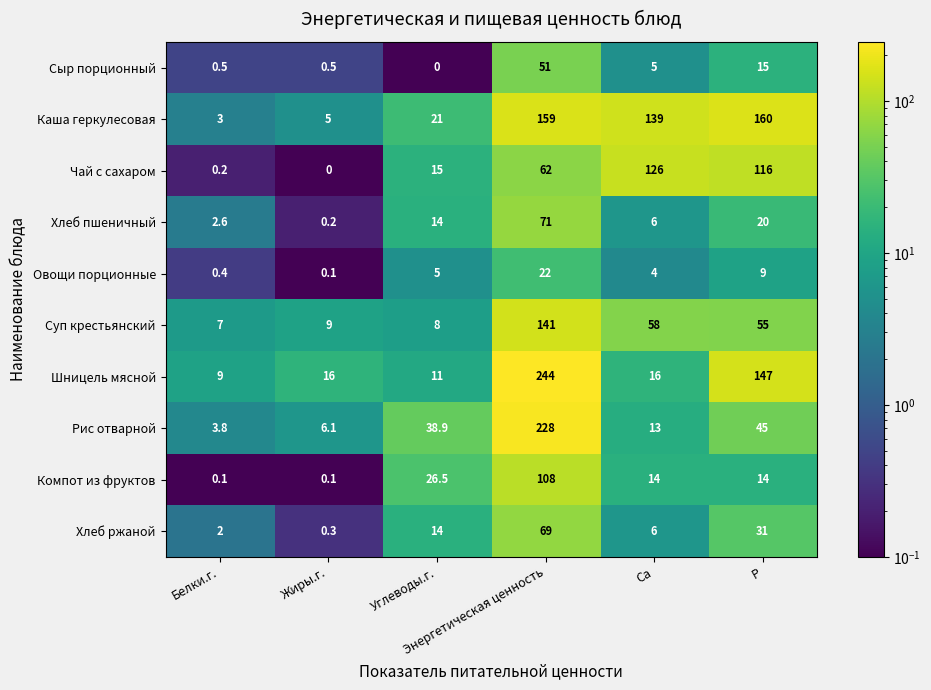

Which series has the largest total across all categories?

Каша геркулесовая